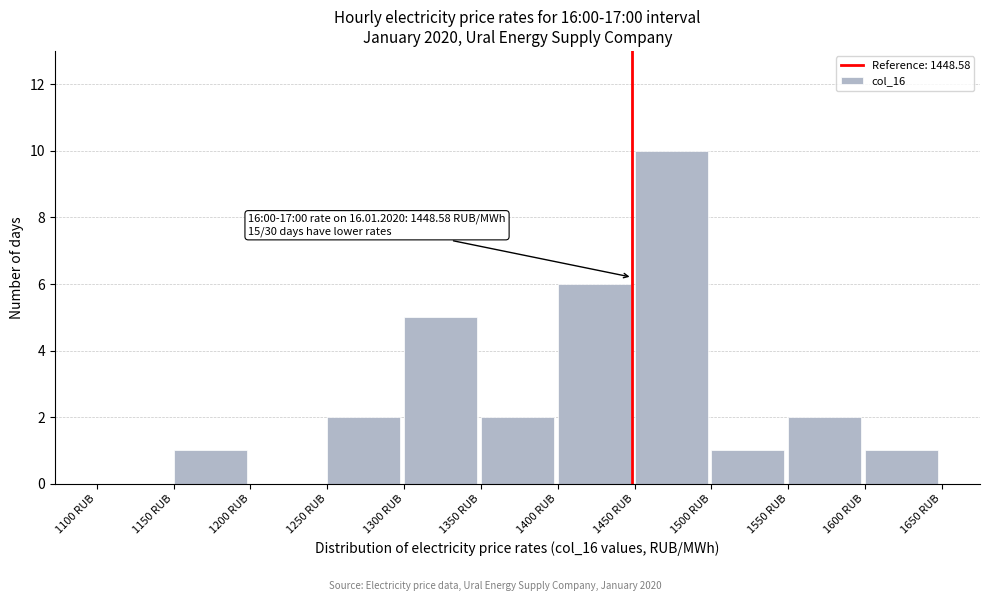

Which range on the x-axis has the tallest bar?

1450 to 1500